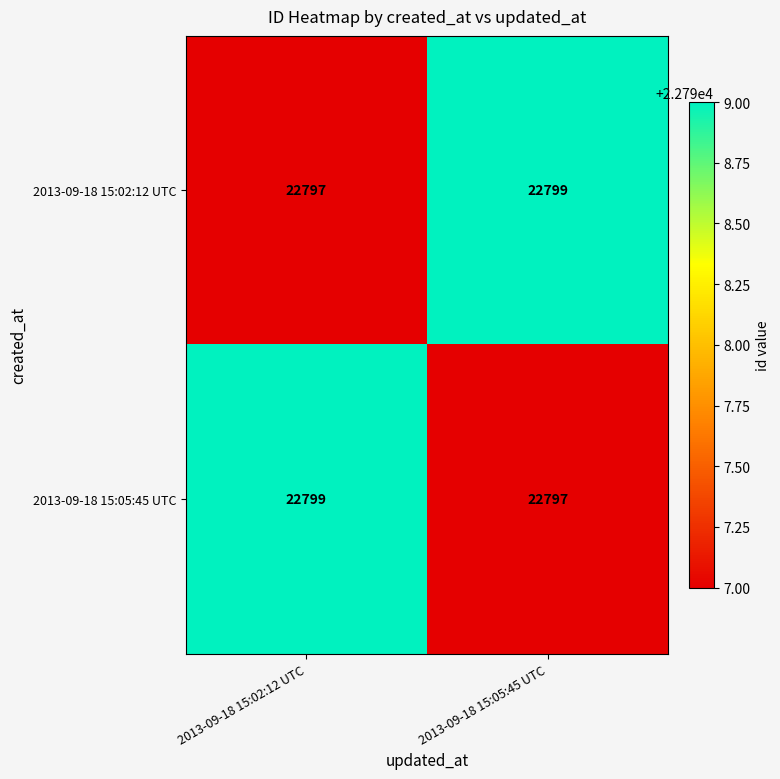

Reading left to right, transcribe all the data shown in this chart.

2013-09-18 15:02:12 UTC: 22797	22799
2013-09-18 15:05:45 UTC: 22799	22797